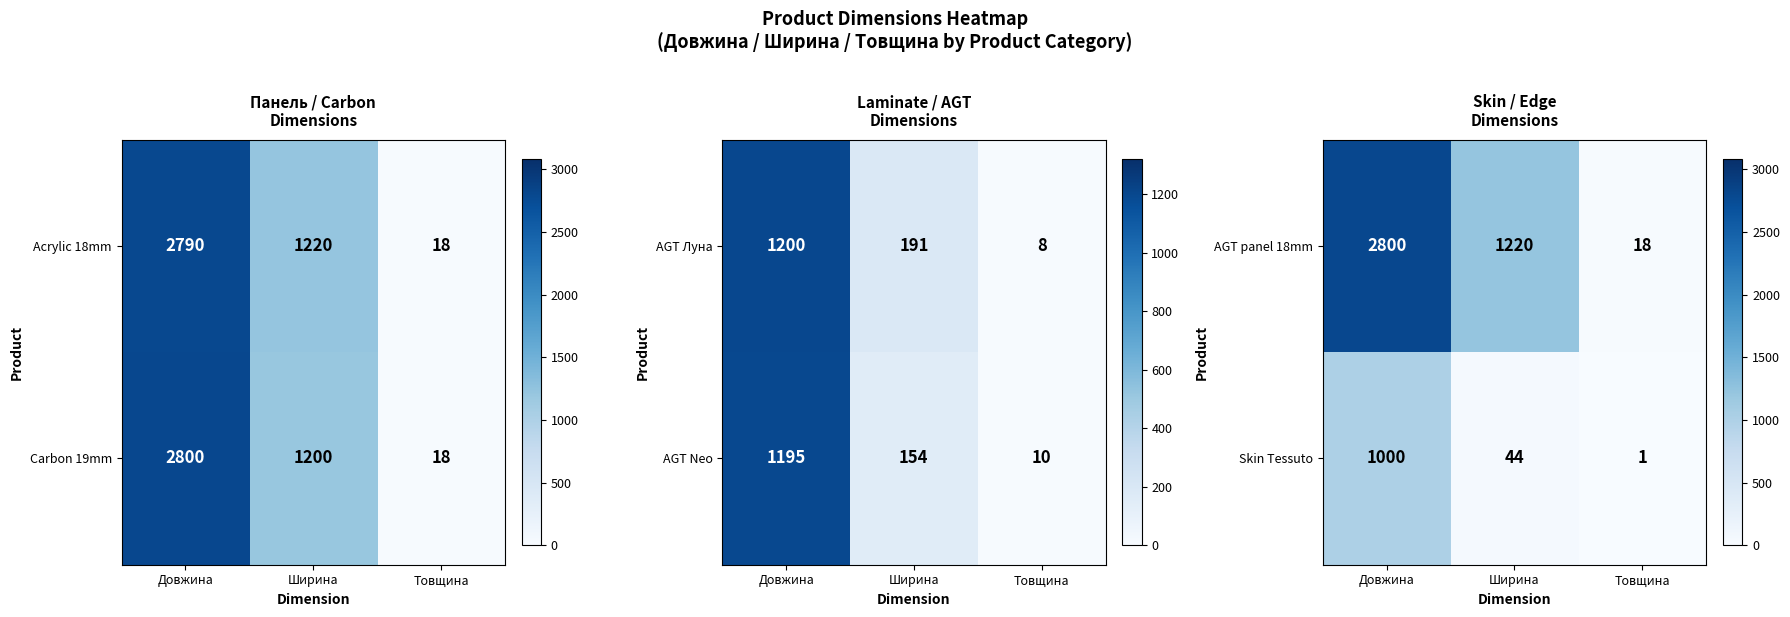

How many values in the Skin Tessuto series are below 44?

1